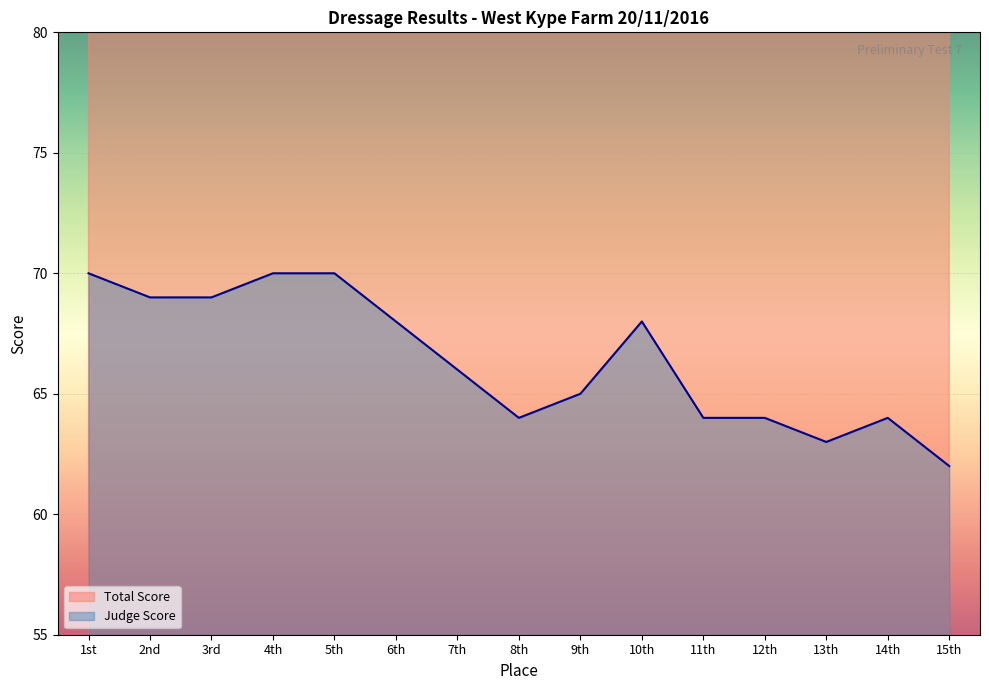

True or false: there are more than 1 points higher than both neighbors.

False